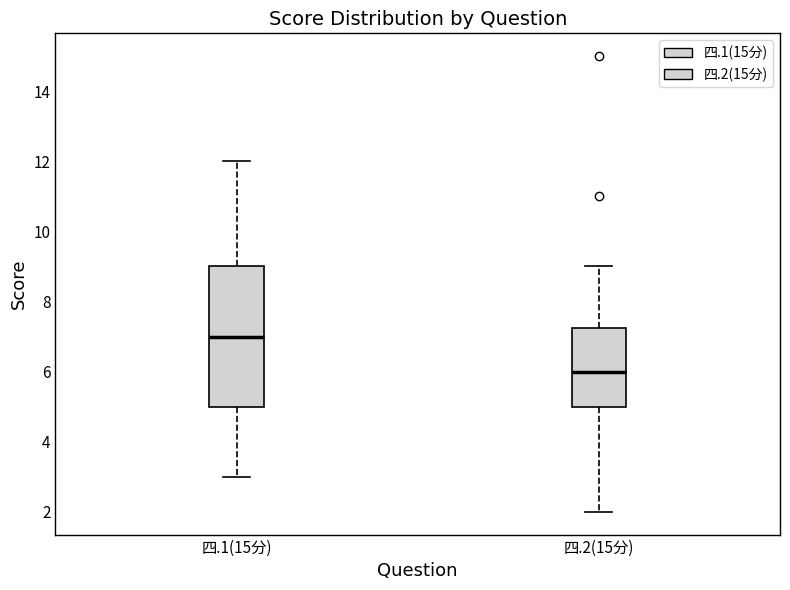

Which box has the lowest median line?

四.2(15分)